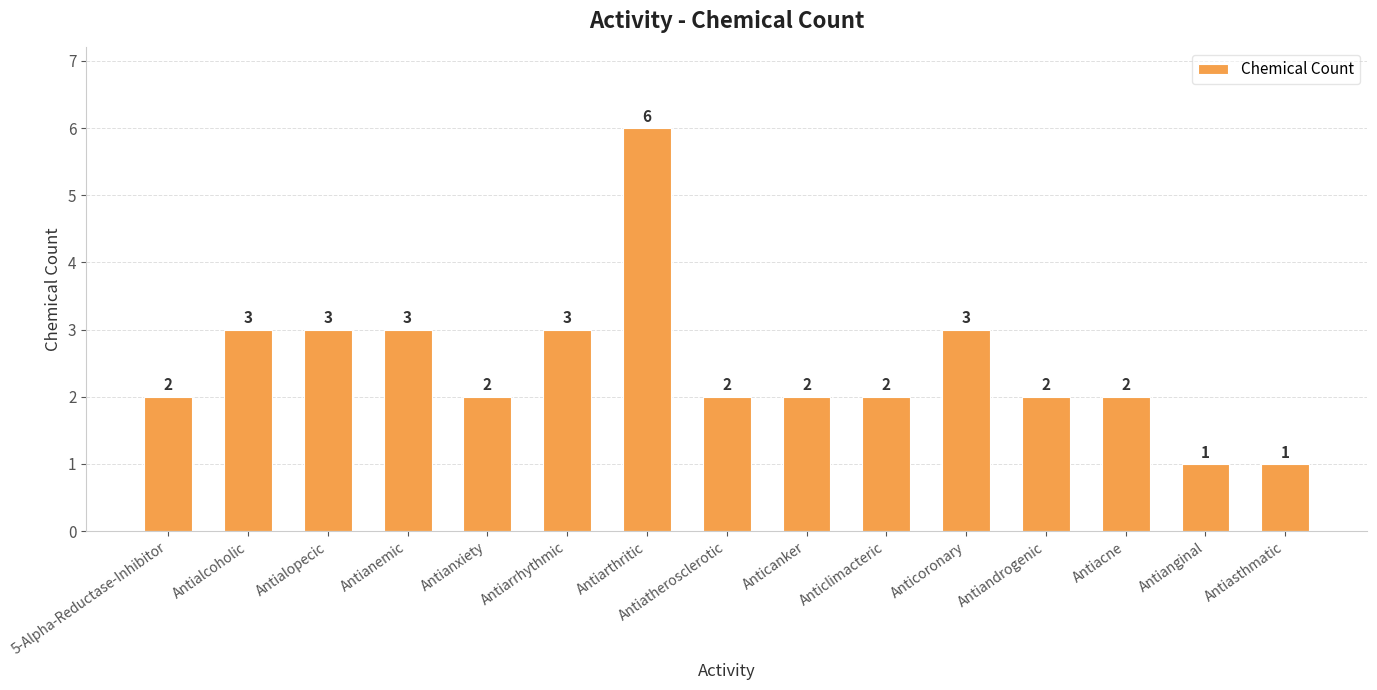

How many values are below 2?

2